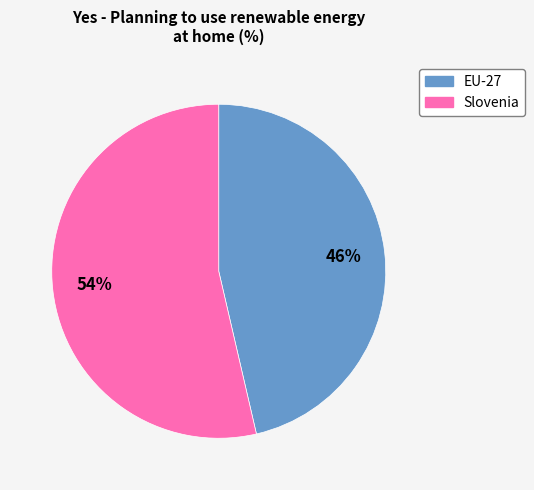

Count the number of slices in the pie.

2